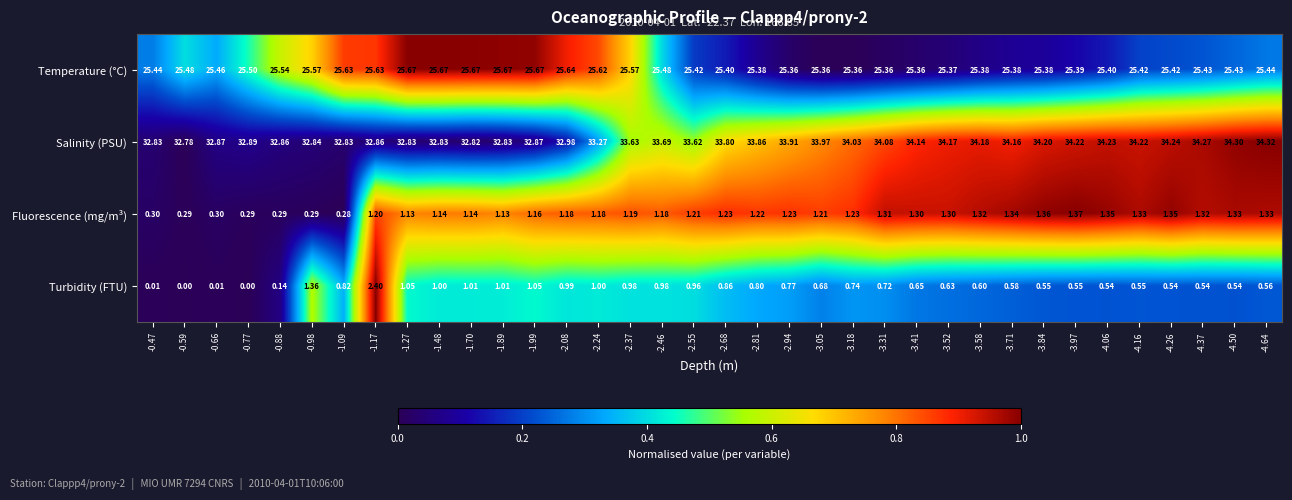

What is the spread (max minus min) of values at -2.94?

33.1